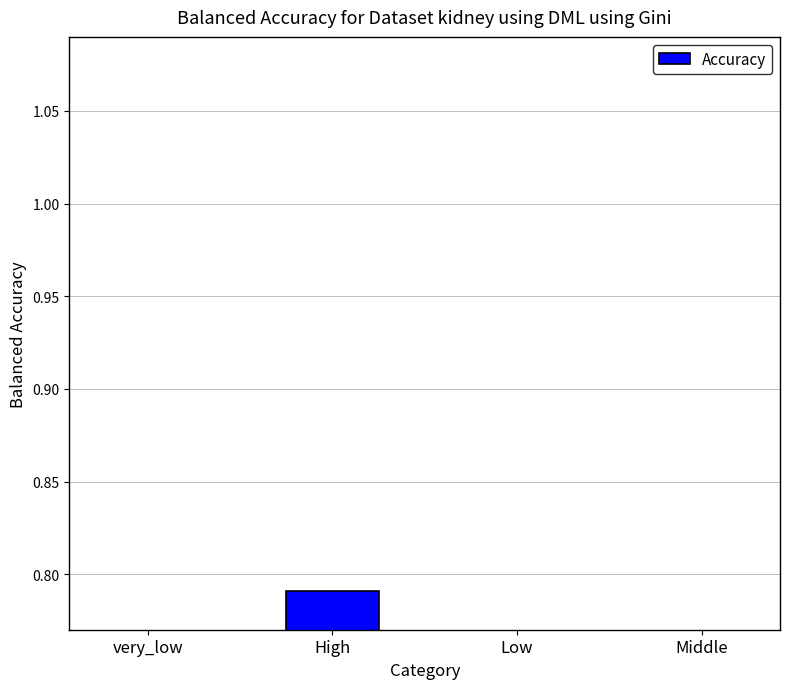

List the labels in order of value, largest first.

High, Middle, Low, very_low